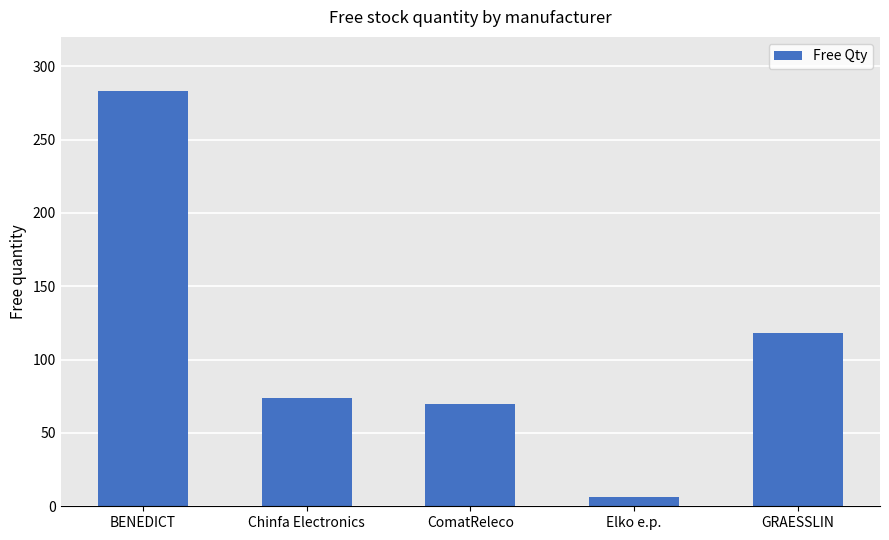

Reading right to left, extract all data points from this chart.

GRAESSLIN=118	Elko e.p.=6	ComatReleco=70	Chinfa Electronics=74	BENEDICT=283